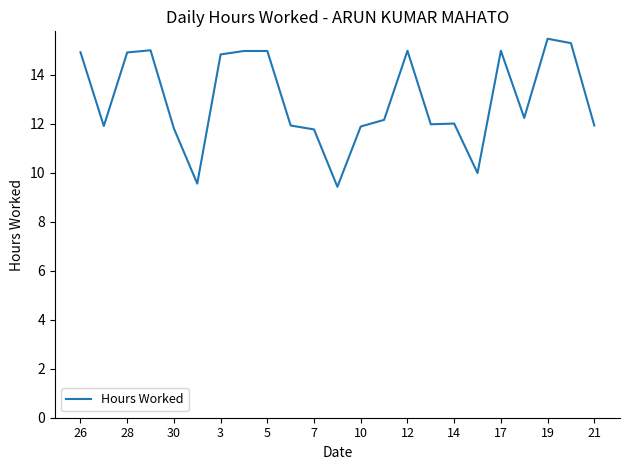

What is the difference between the maximum and minimum values?

6.0